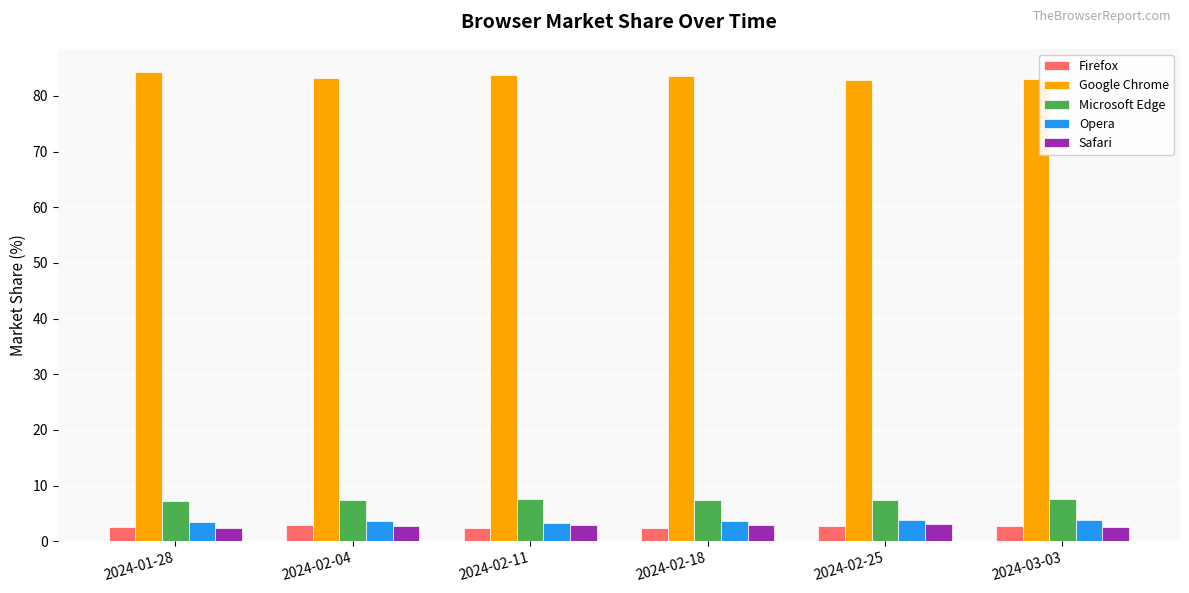

What are all the series names shown in the legend?

Firefox, Google Chrome, Microsoft Edge, Opera, Safari